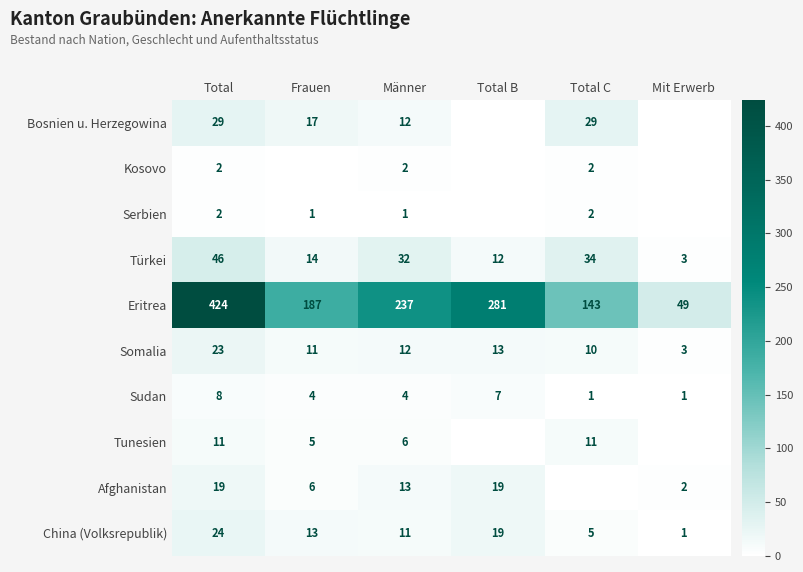

At which category is the sum across all series the highest?

Total